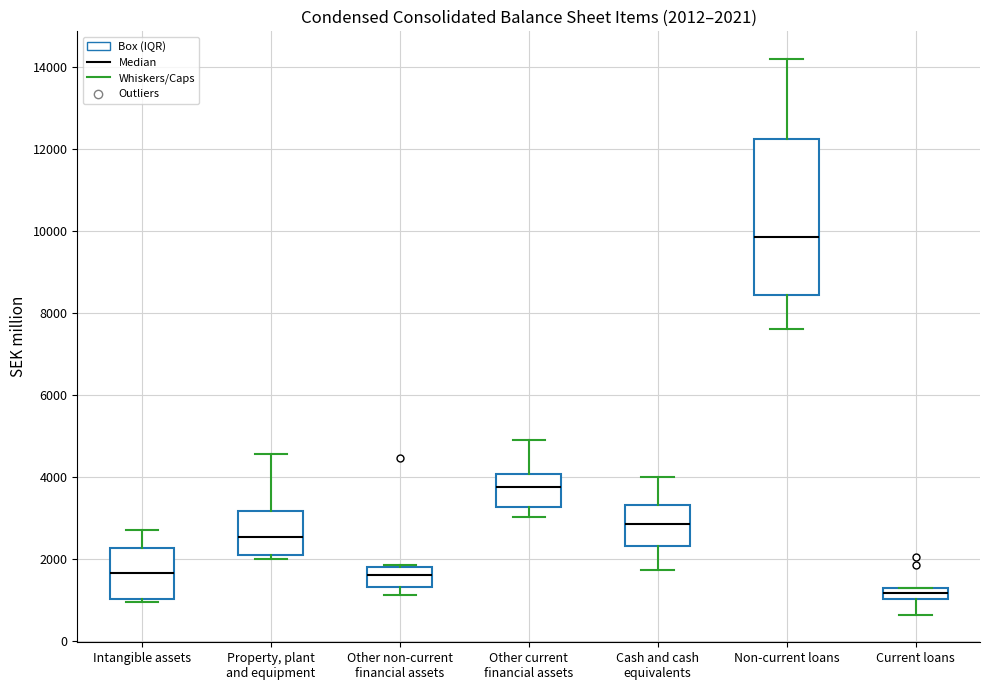

Comparing the boxes themselves (not the whiskers), which one is the tallest?

Non-current loans